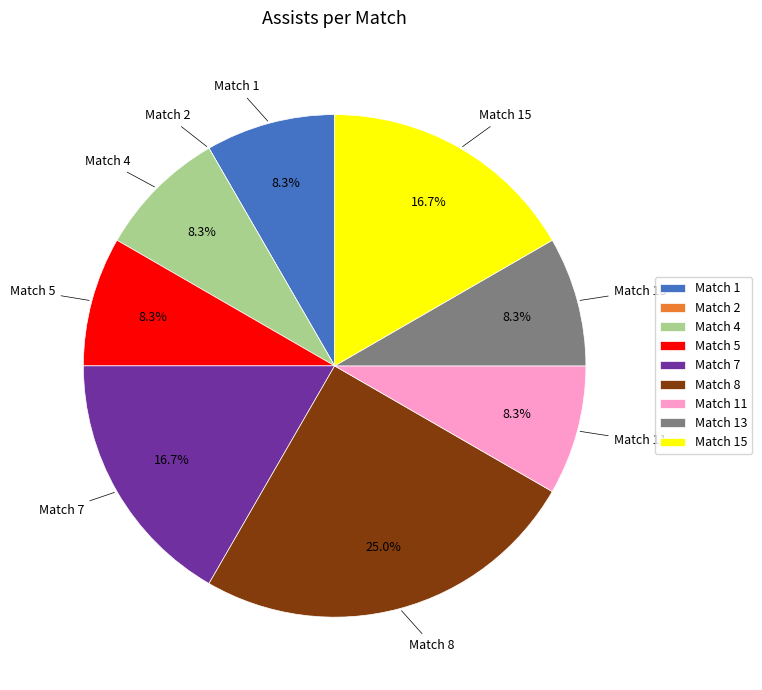

What is the largest slice in the pie chart?

Match 8